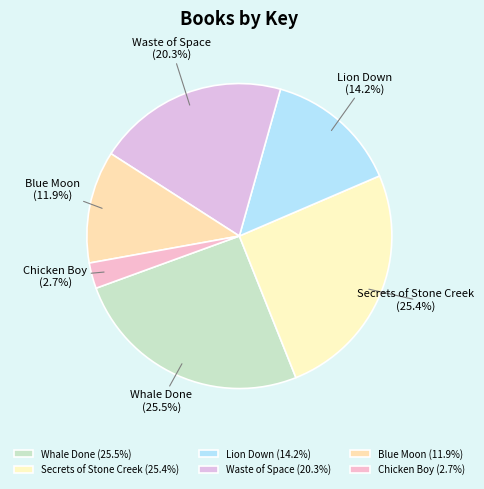

Between Waste of Space and Secrets of Stone Creek, which is larger?

Secrets of Stone Creek